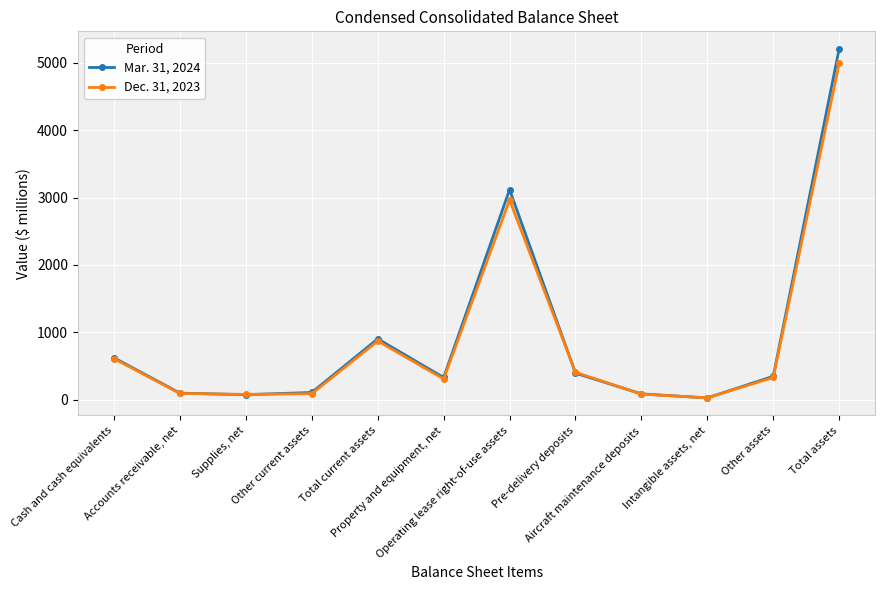

What is the sum of the Mar. 31, 2024 values at Accounts receivable, net and Supplies, net?

173